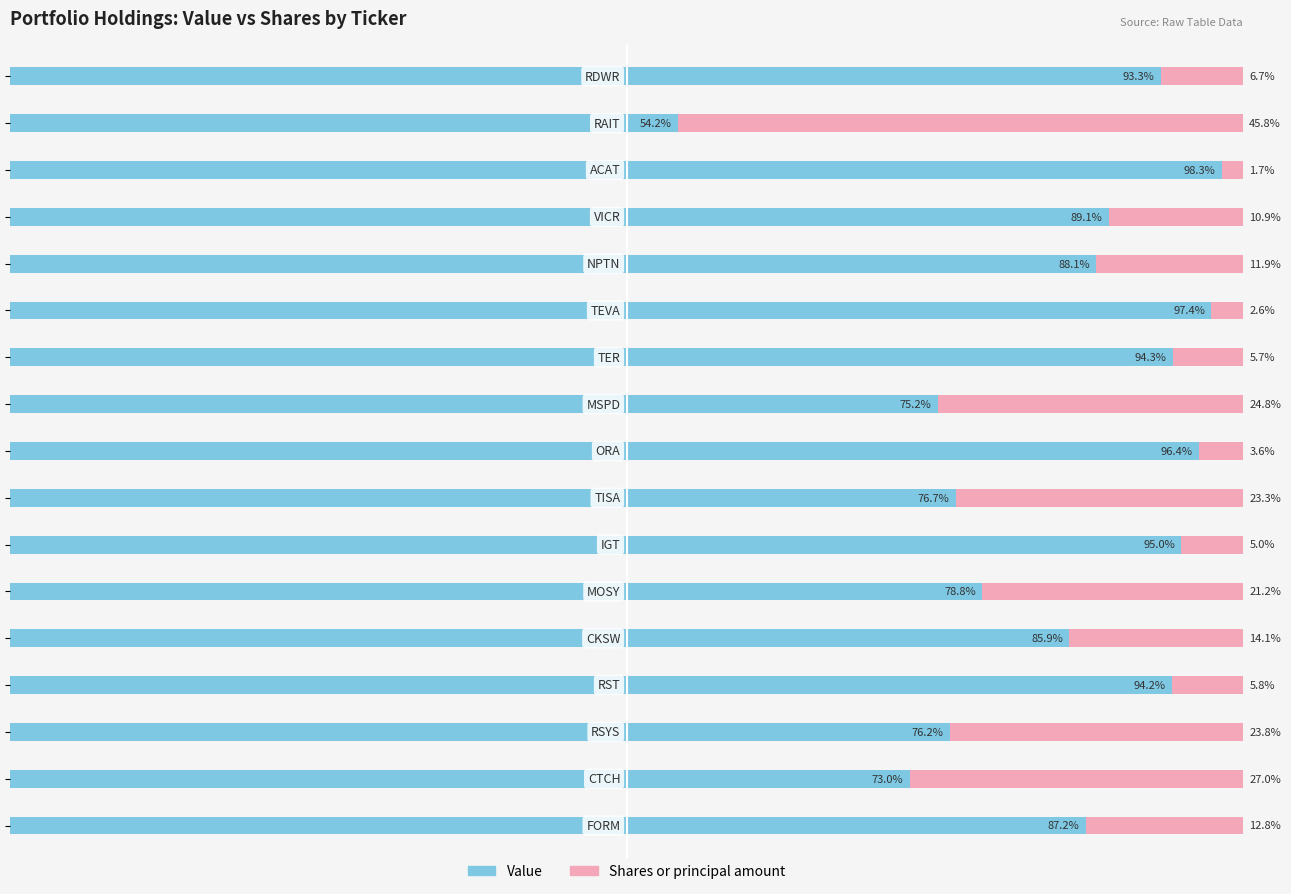

What are all the series names shown in the legend?

Value, Shares or principal amount